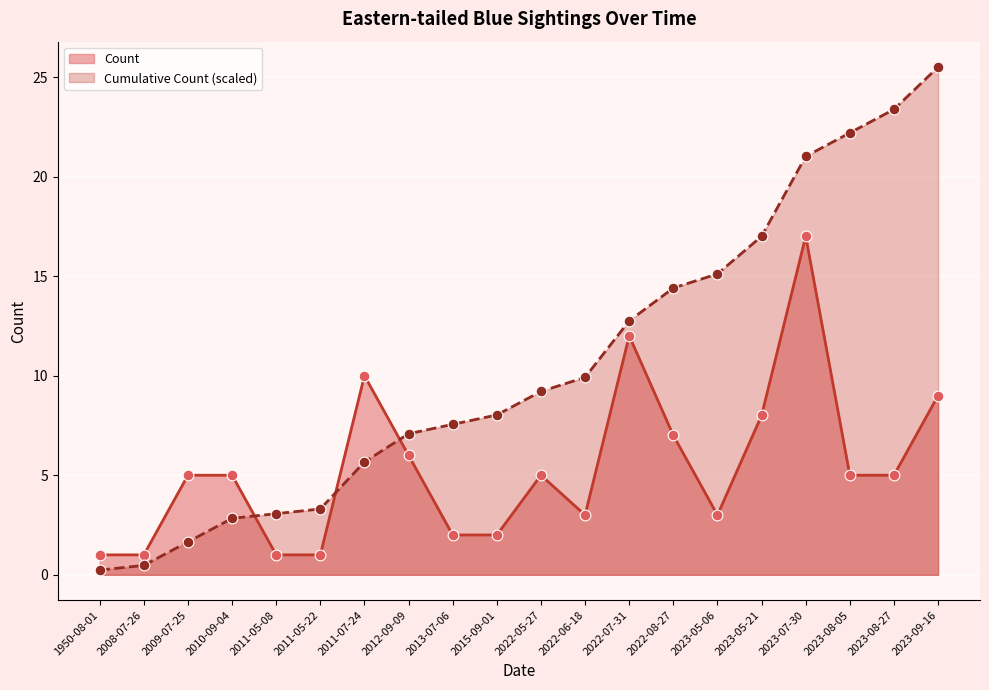

Which series contains the lowest Y value?

Cumulative Count